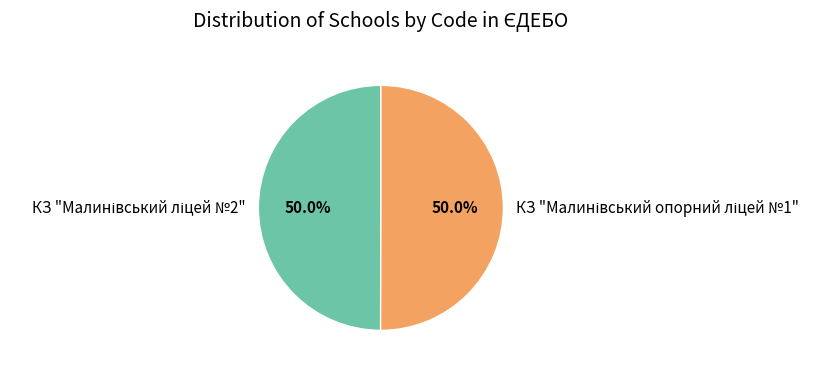

Count the number of slices in the pie.

2